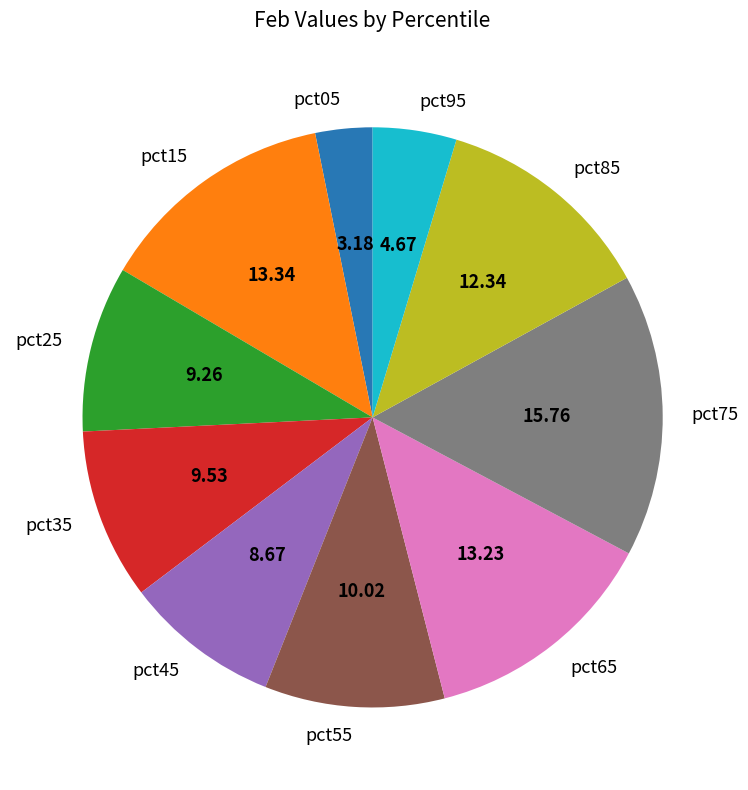

Is the sum of pct85 and pct45 greater than half?

No